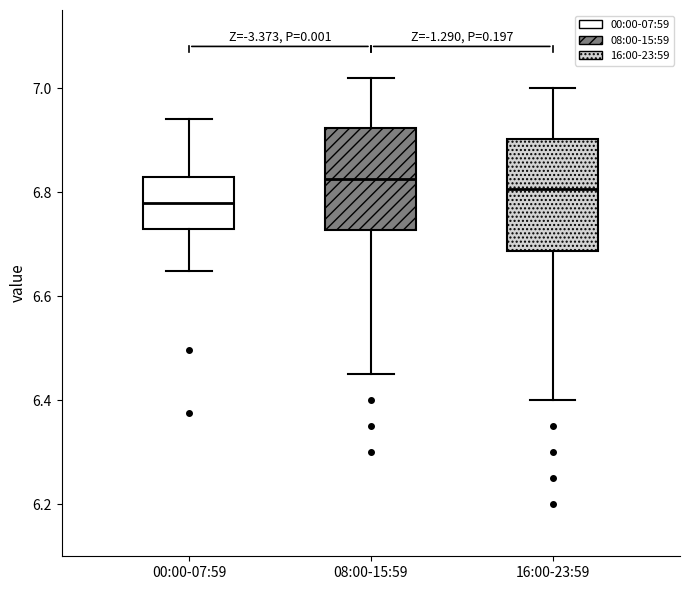

Reading left to right, read every box against the y-axis: the position of its median line, the range the box covers, and the ends of its whiskers. The values are not printed on the chart, so give them approximately, as read against the axis.

00:00-07:59: median 6.78, box 6.72 to 6.82, whiskers 6.64 to 6.94
08:00-15:59: median 6.82, box 6.72 to 6.92, whiskers 6.46 to 7.02
16:00-23:59: median 6.80, box 6.68 to 6.90, whiskers 6.40 to 7.00